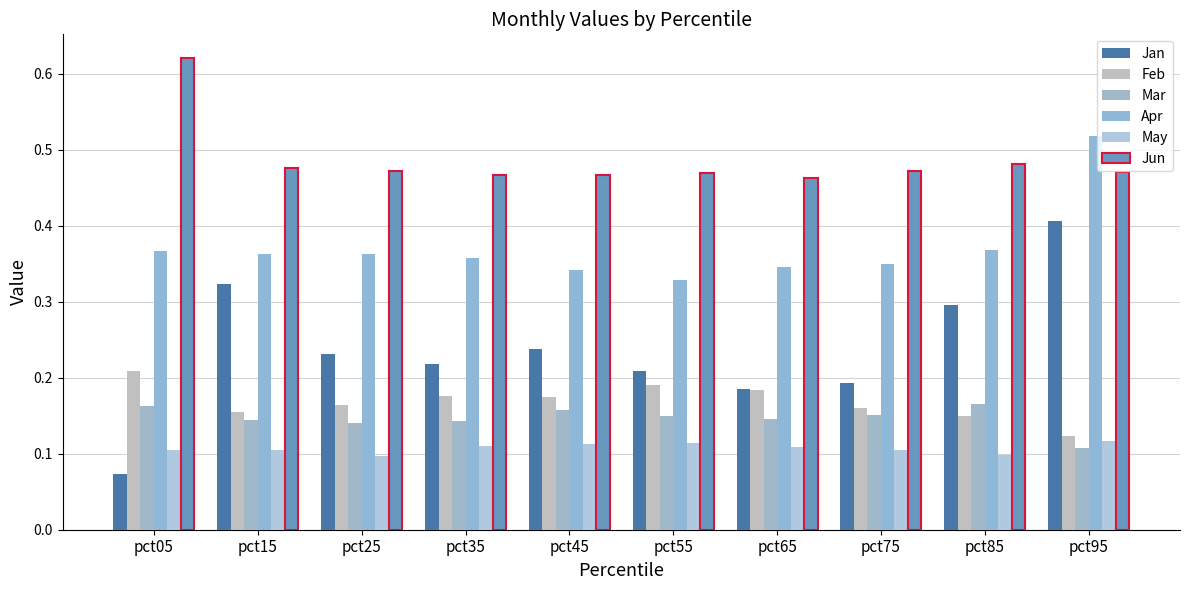

Reading left to right, what are all the values shown in this chart?

Jan: 0.1	0.3	0.2	0.2	0.2	0.2	0.2	0.2	0.3	0.4
Feb: 0.2	0.2	0.2	0.2	0.2	0.2	0.2	0.2	0.1	0.1
Mar: 0.2	0.1	0.1	0.1	0.2	0.1	0.1	0.2	0.2	0.1
Apr: 0.4	0.4	0.4	0.4	0.3	0.3	0.3	0.3	0.4	0.5
May: 0.1	0.1	0.1	0.1	0.1	0.1	0.1	0.1	0.1	0.1
Jun: 0.6	0.5	0.5	0.5	0.5	0.5	0.5	0.5	0.5	0.5